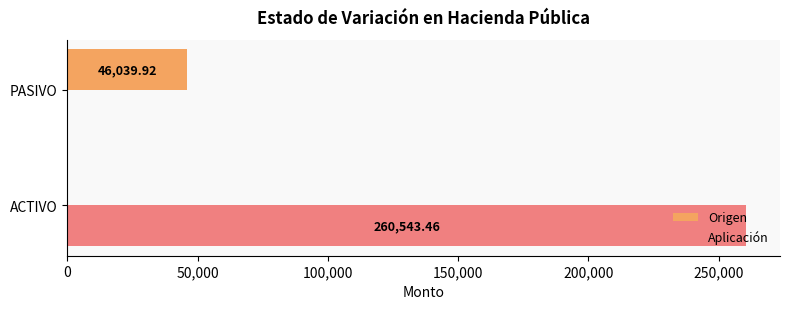

What is the sum of all Origen values?

46039.9